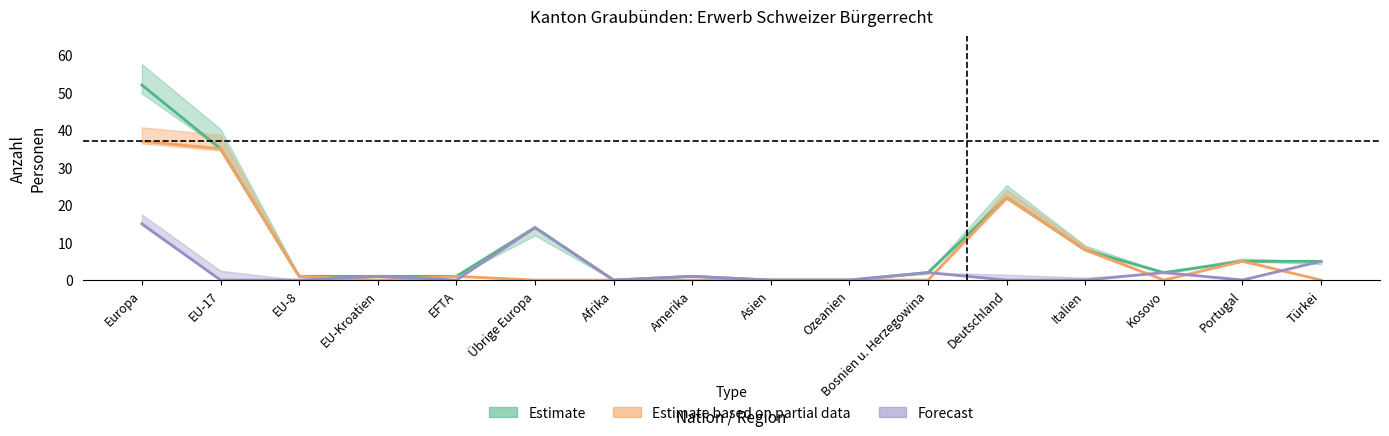

True or false: Total Erwerb has a value of 22 at Deutschland.

True